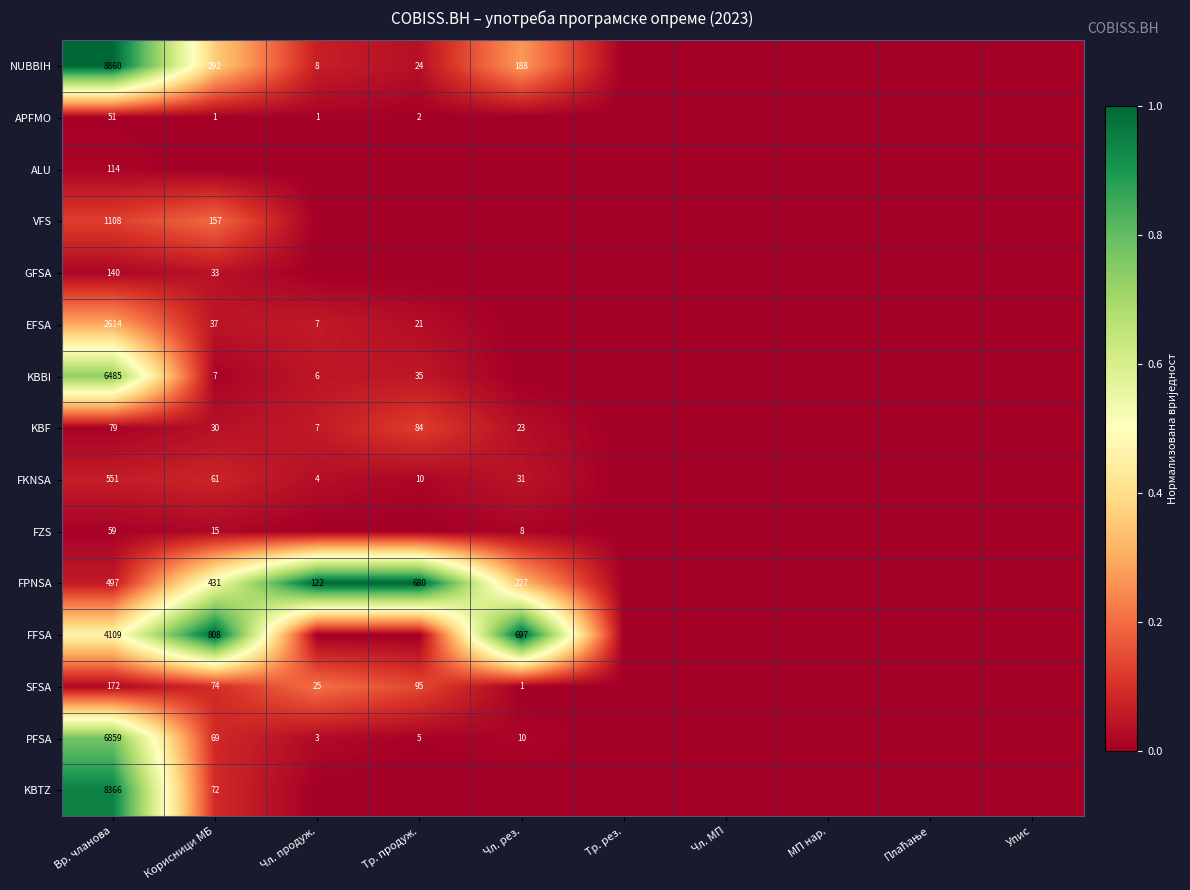

True or false: SFSA has a value of 74 at Корисници МБ.

True